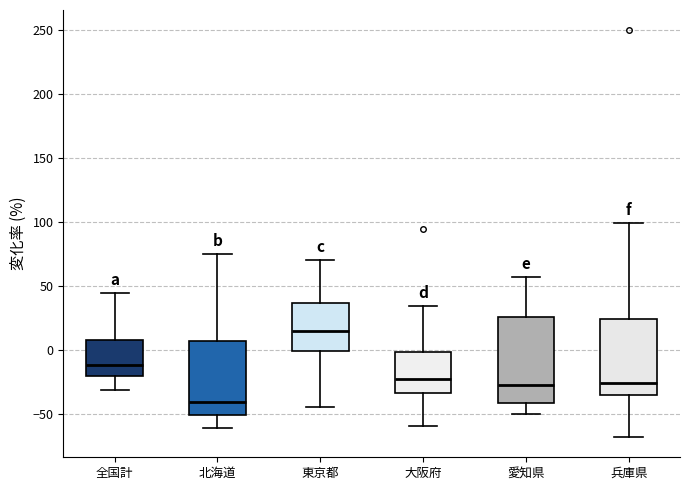

Where does the median line of the box for 大阪府 sit on the y-axis? The values are not printed on the chart, so give them approximately, as read against the axis.

-25